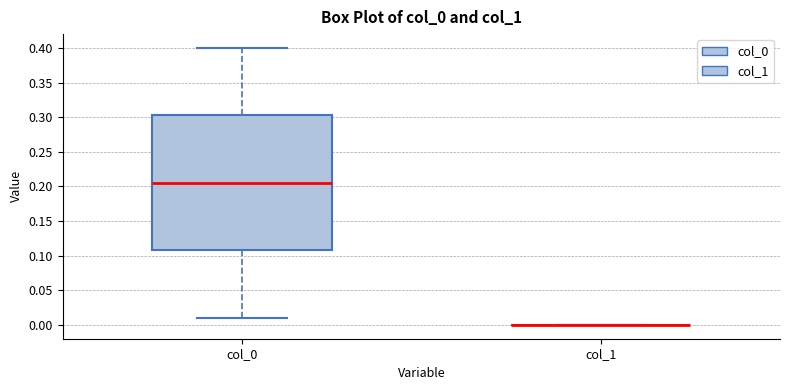

Which box is the tallest, from its lower edge to its upper edge?

col_0